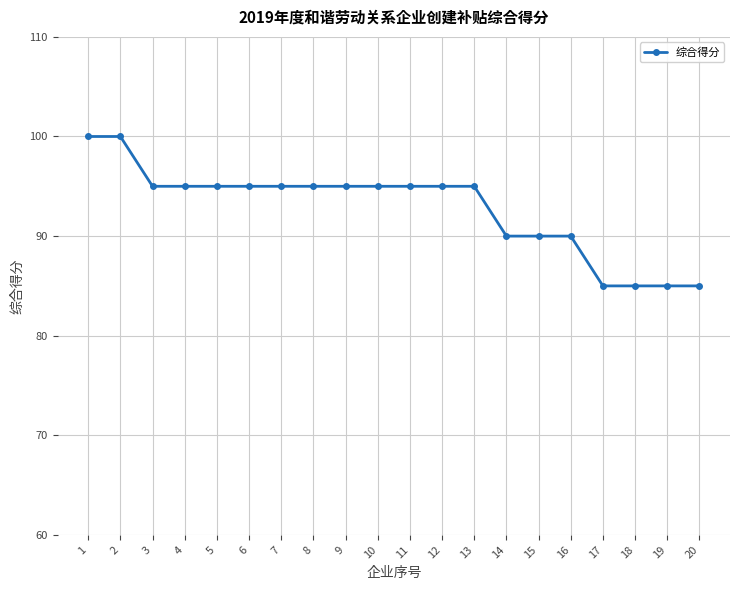

What is the smallest value displayed?

85